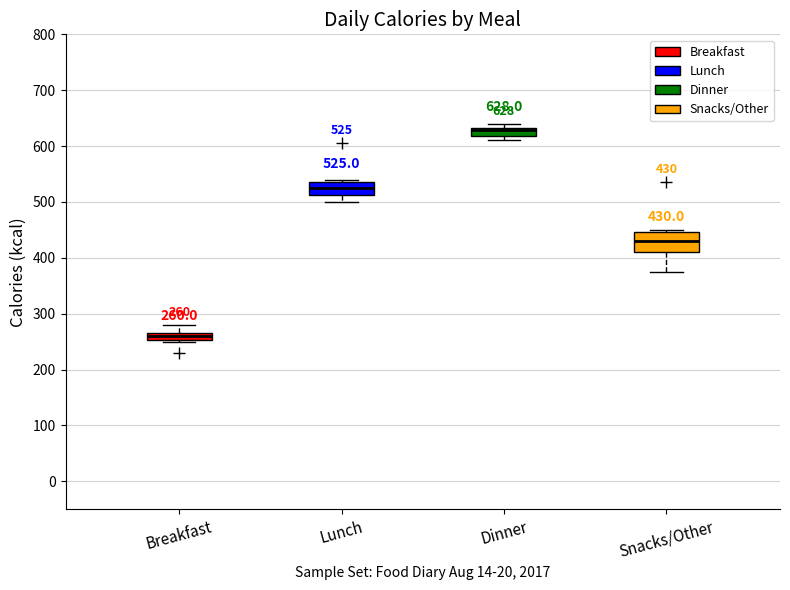

Which box's median line is the highest?

Dinner